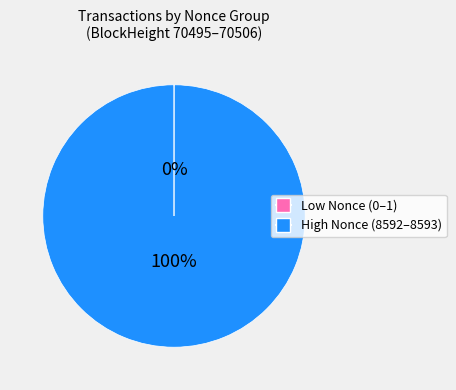

To the nearest percent, what is the average slice percentage?

50%